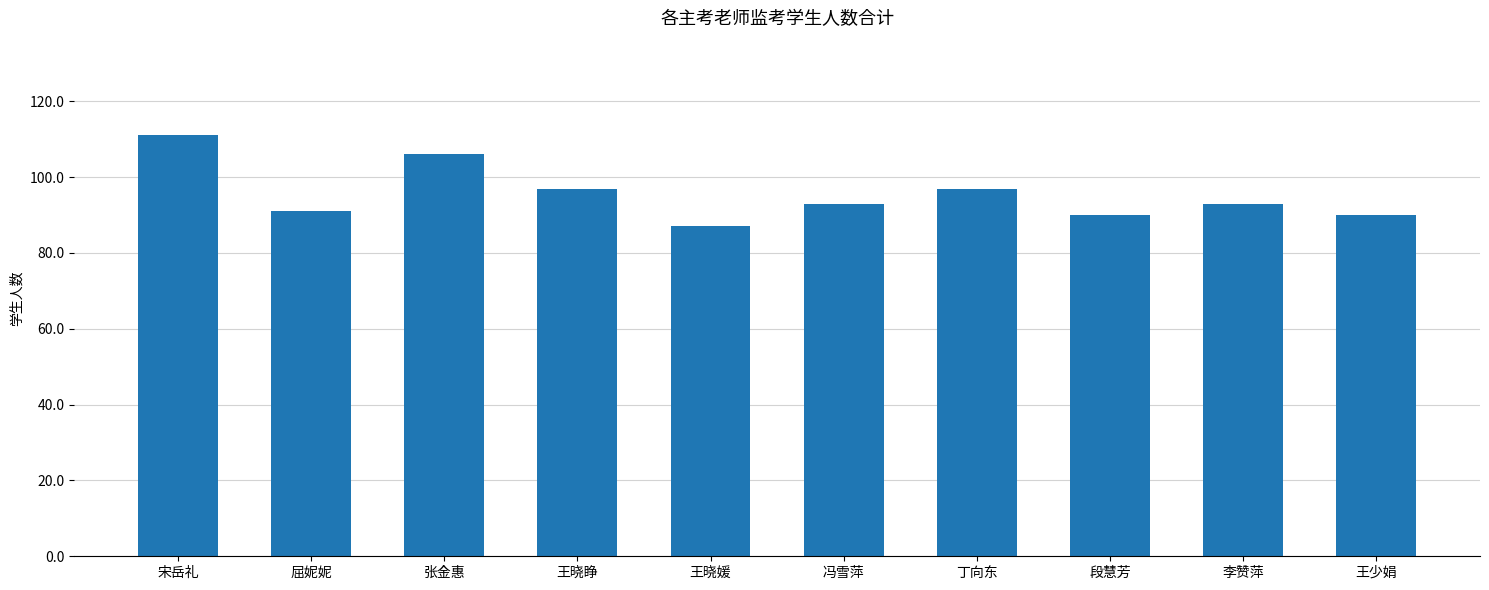

Does the chart contain stacked bars?

No